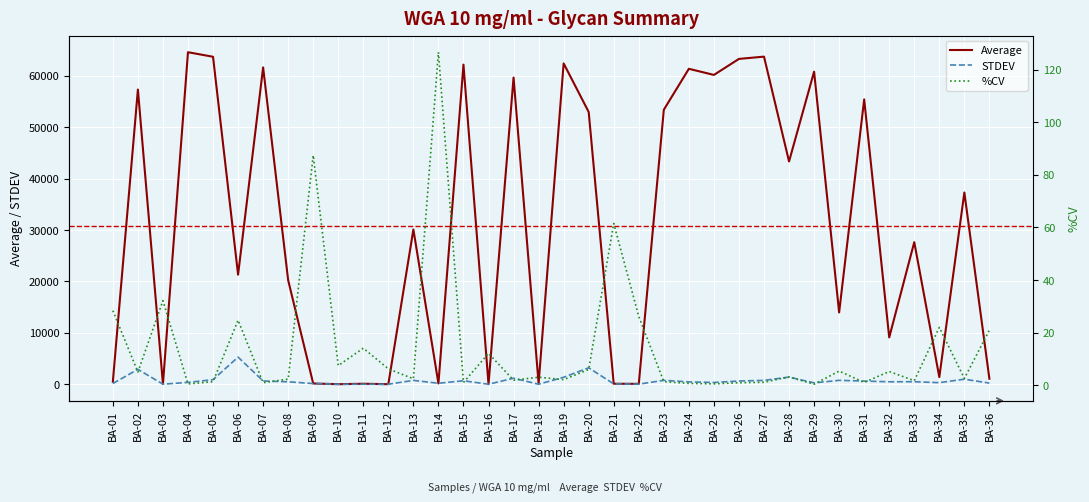

Between BA-20 and BA-12, which is larger?

BA-20